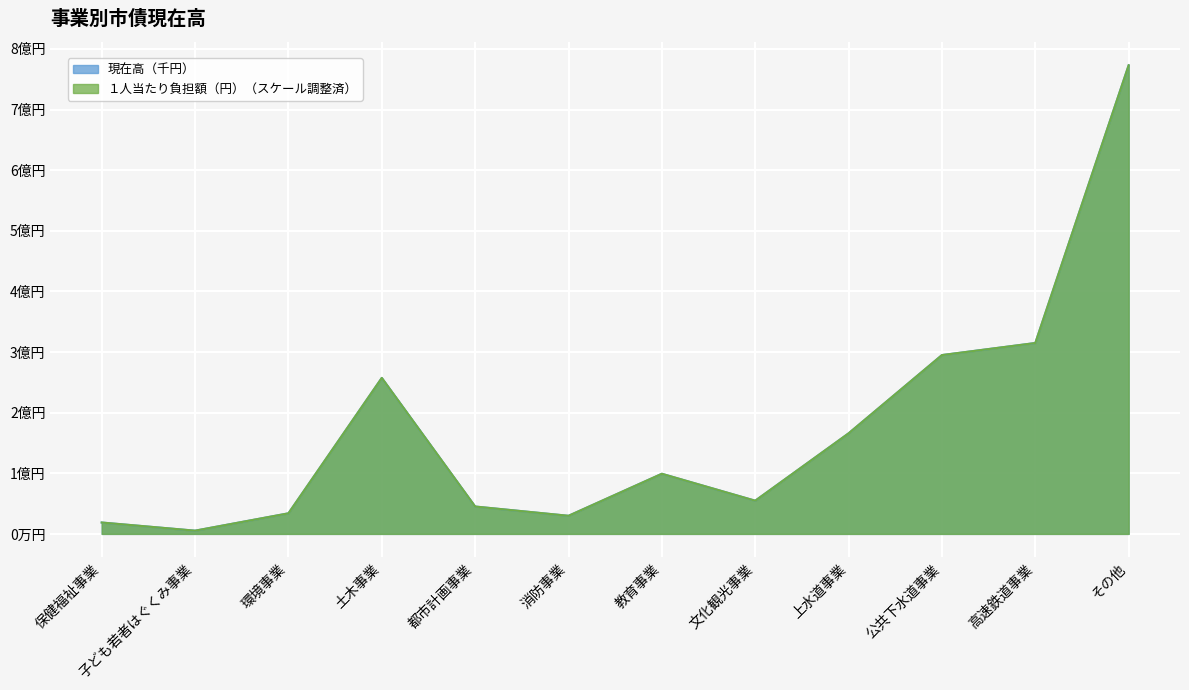

How many interior local peaks does the １人当たり負担額（円） series have?

2